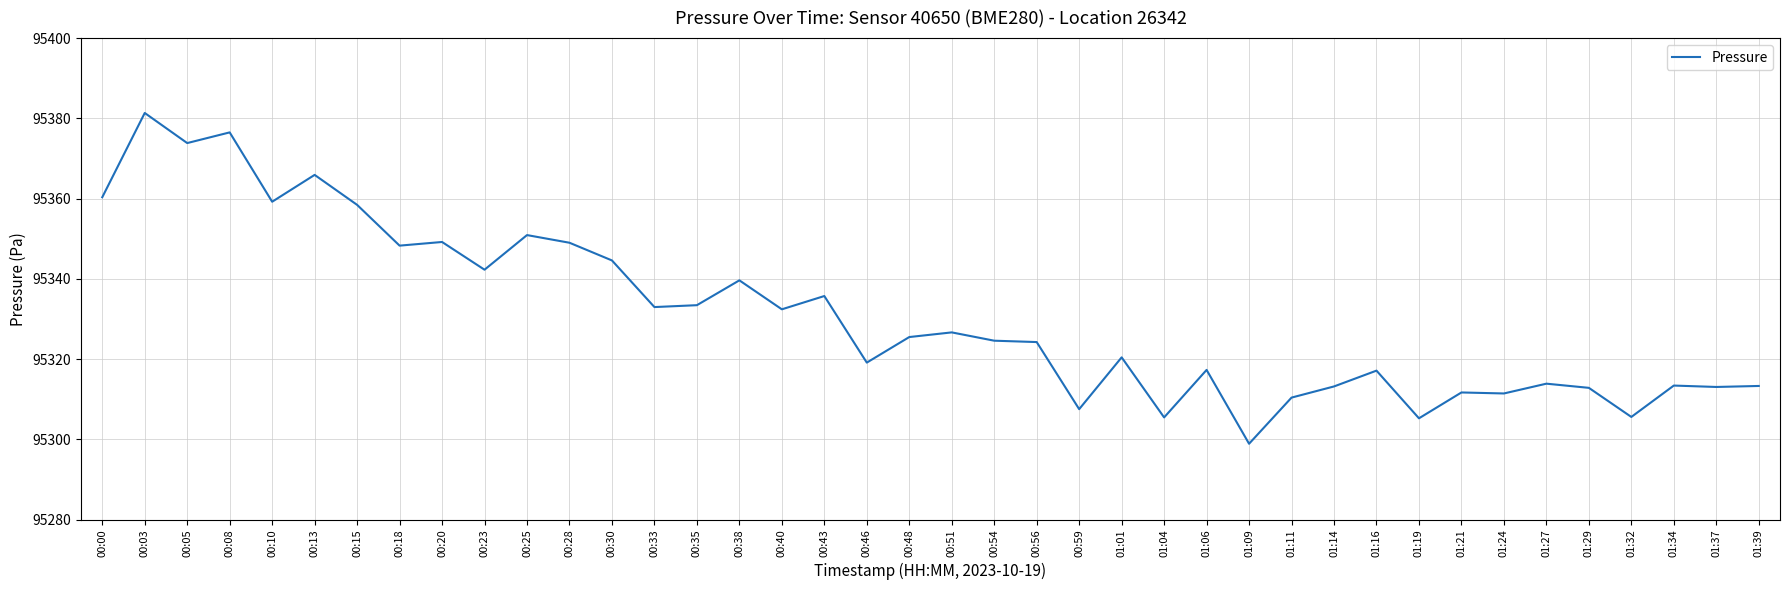

At which category does the data reach its first local valley?

00:05